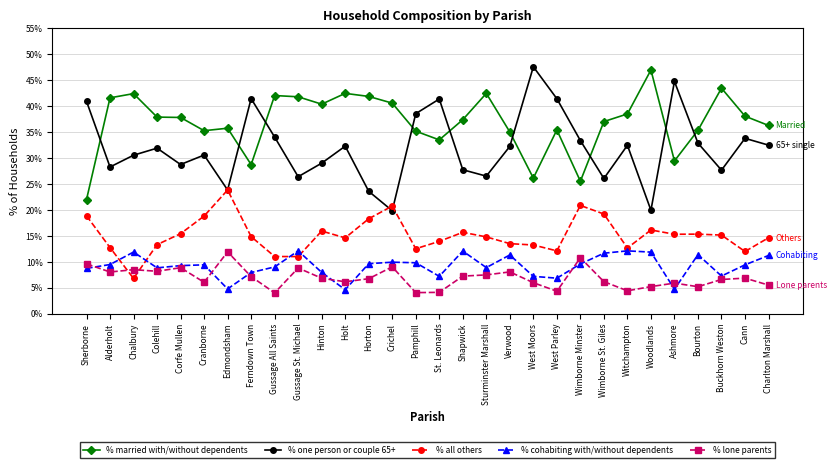

What are all the series names shown in the legend?

% married with/without dependents, % one person or couple 65+, % all others, % cohabiting with/without dependents, % lone parents